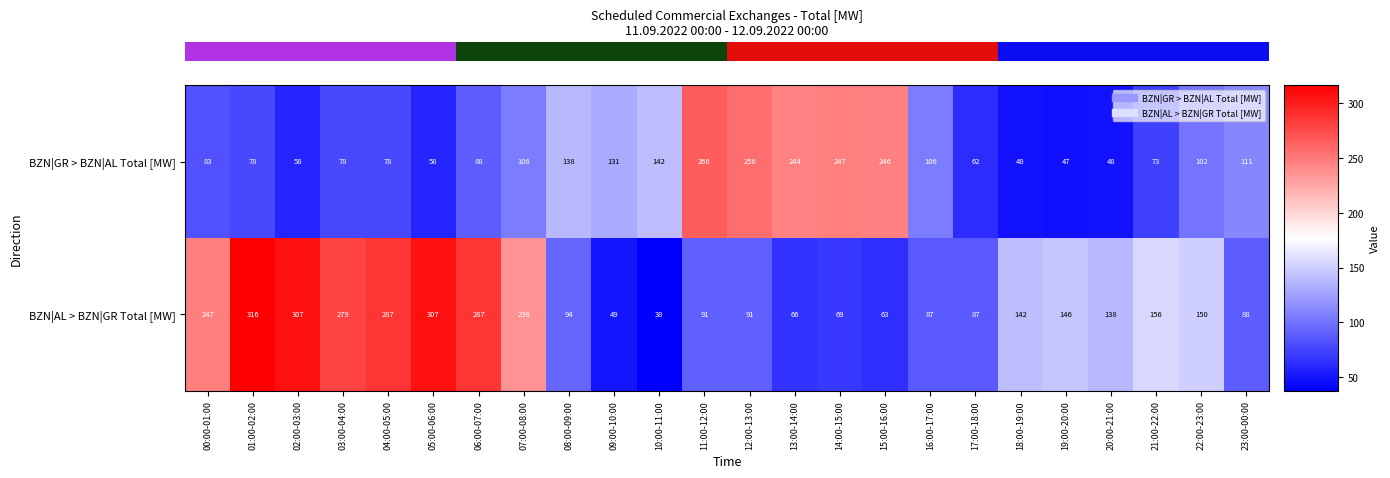

Which series has the largest range (max minus min)?

BZN|AL > BZN|GR Total [MW]